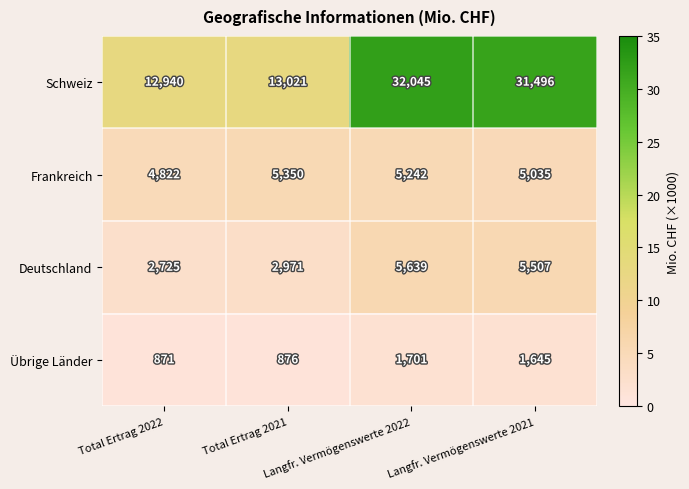

What is the difference between the Deutschland values at Total Ertrag 2021 and Langfr. Vermögenswerte 2021?

2536